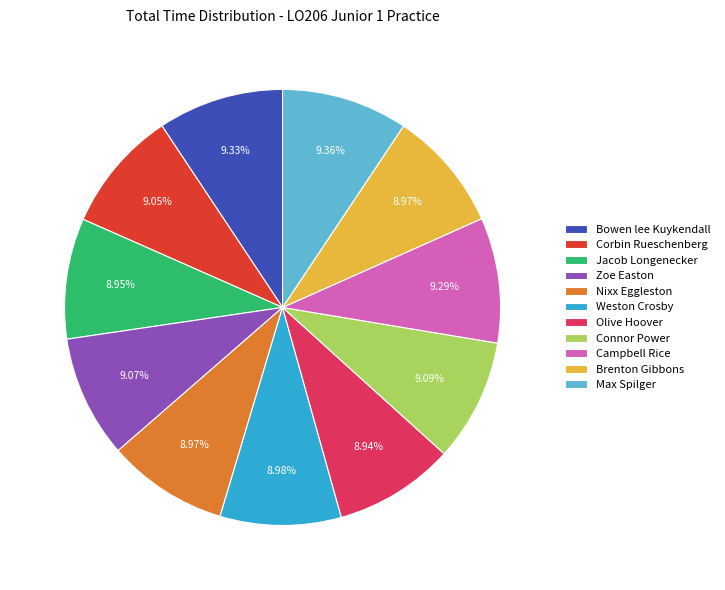

Is Corbin Rueschenberg the majority of the pie?

No